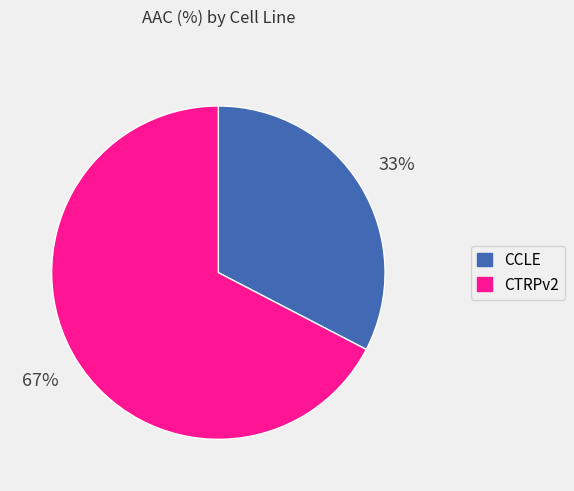

To the nearest percent, what portion does CTRPv2 represent?

67%